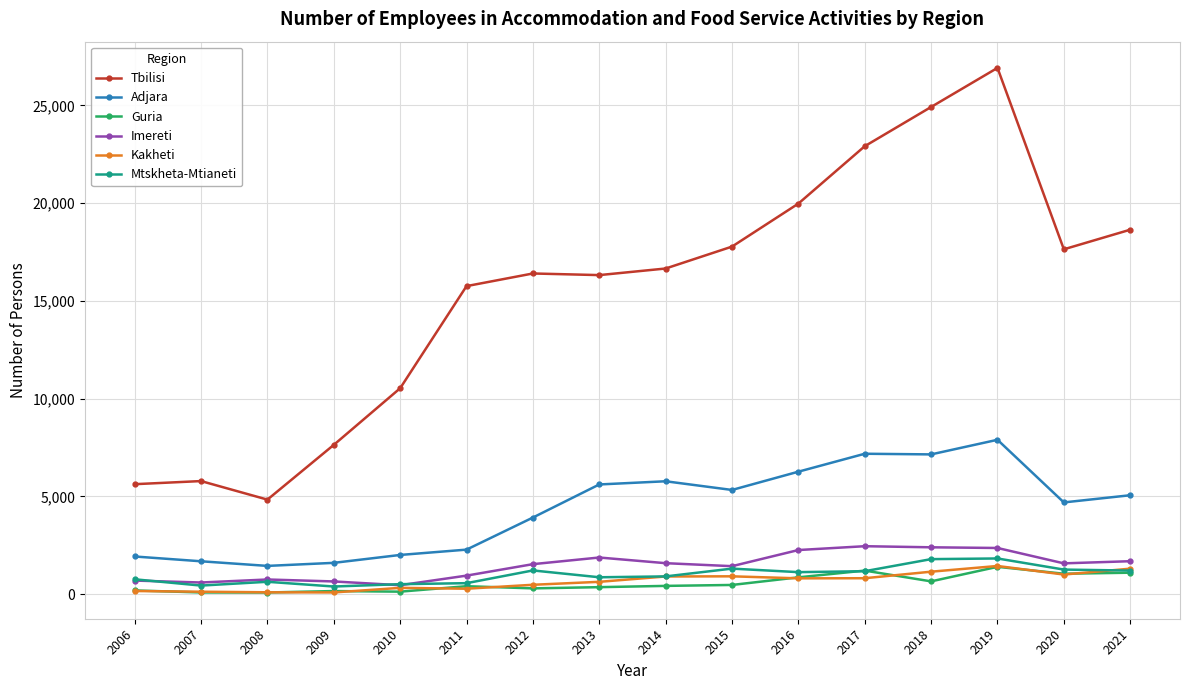

True or false: Guria and Imereti cross at least once.

False